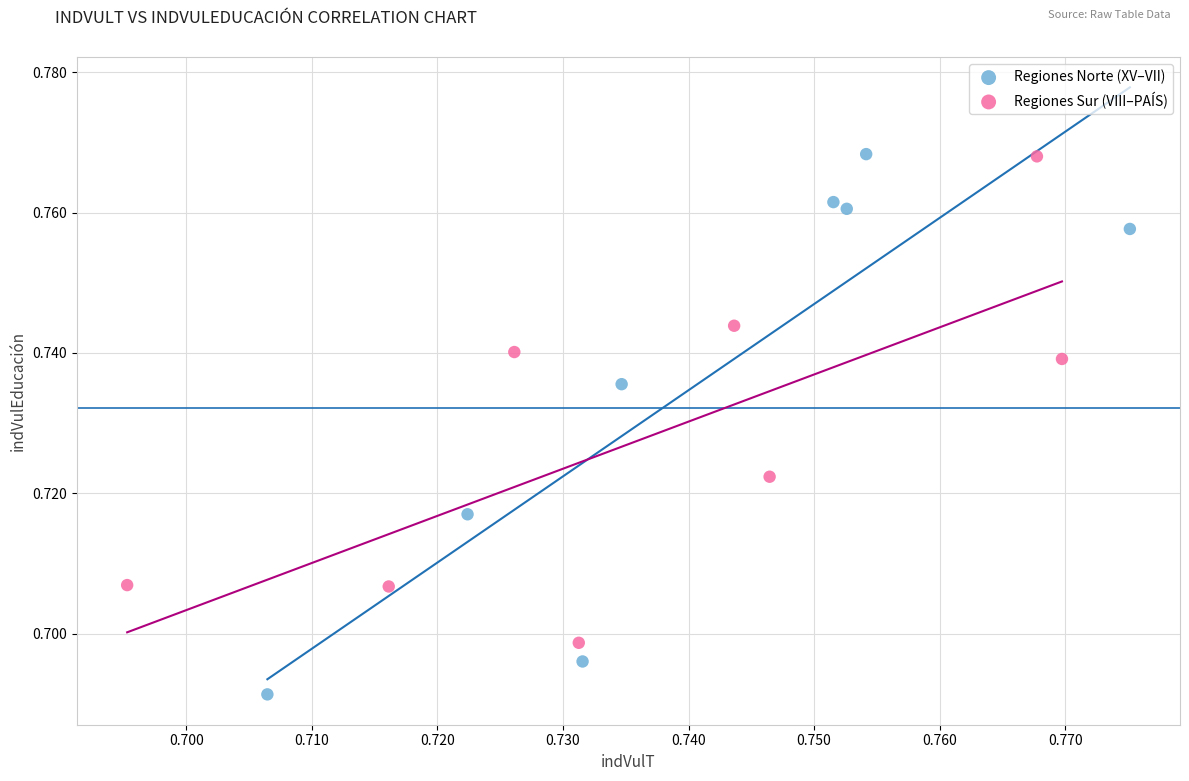

Which series contains the lowest Y value?

Regiones Norte (XV–VII)